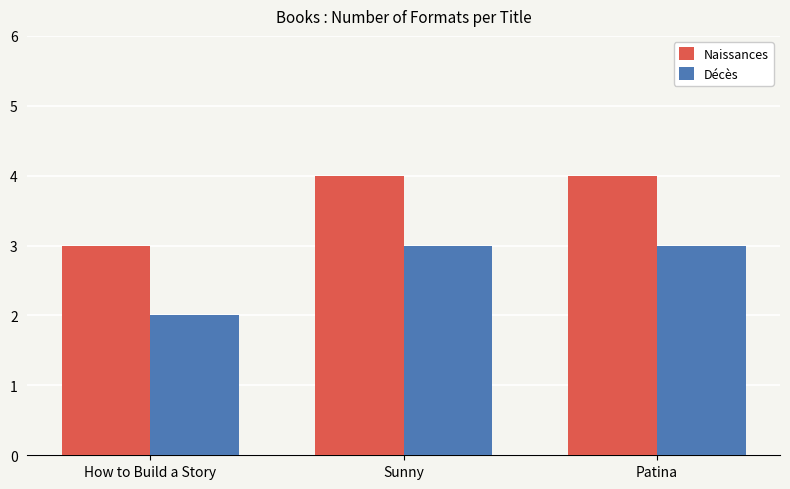

How many data points in Naissances are less than 4?

1